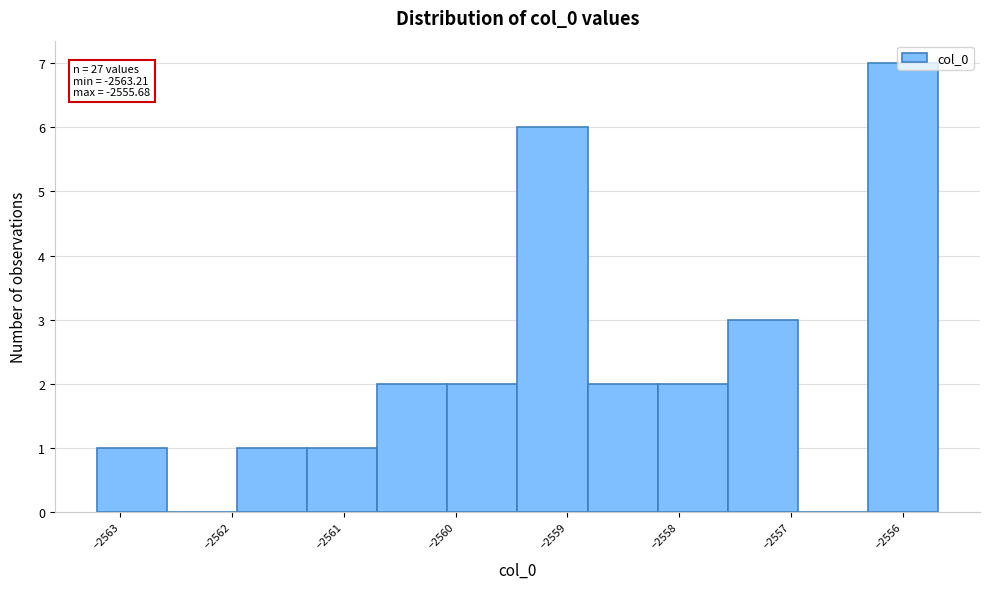

Over which range of the x-axis is the bar tallest?

-2556.3 to -2555.7